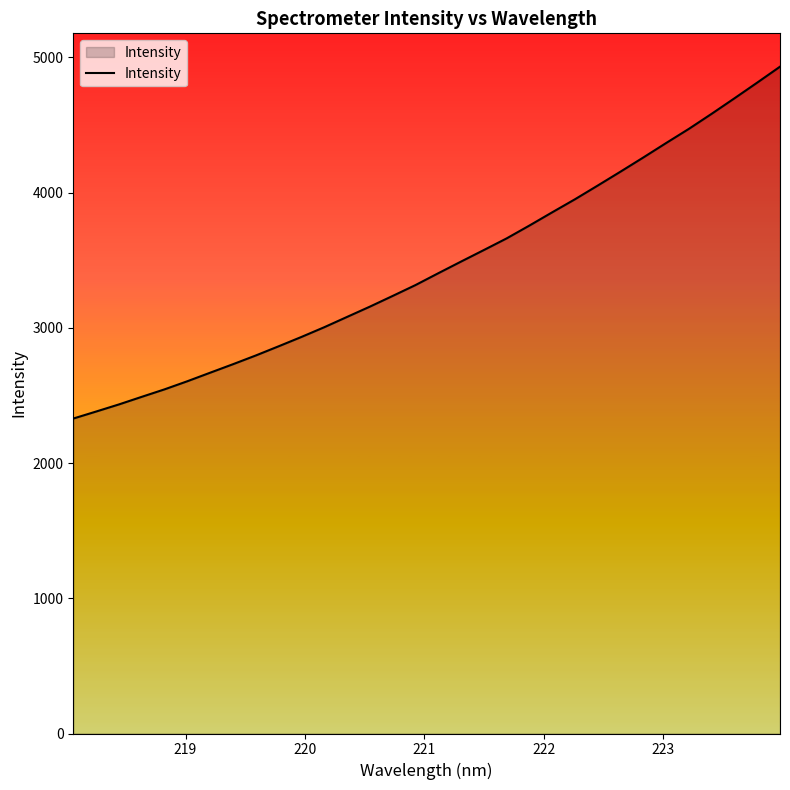

What is the difference between the maximum and minimum values?

2601.7